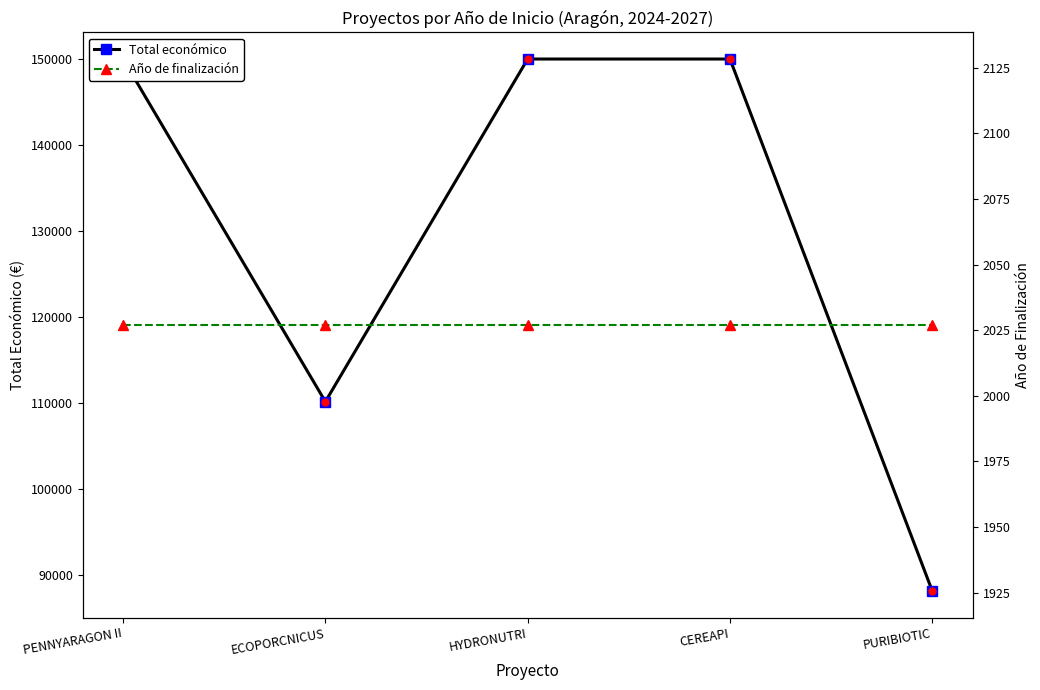

What is the total value across all series at PURIBIOTIC?

90187